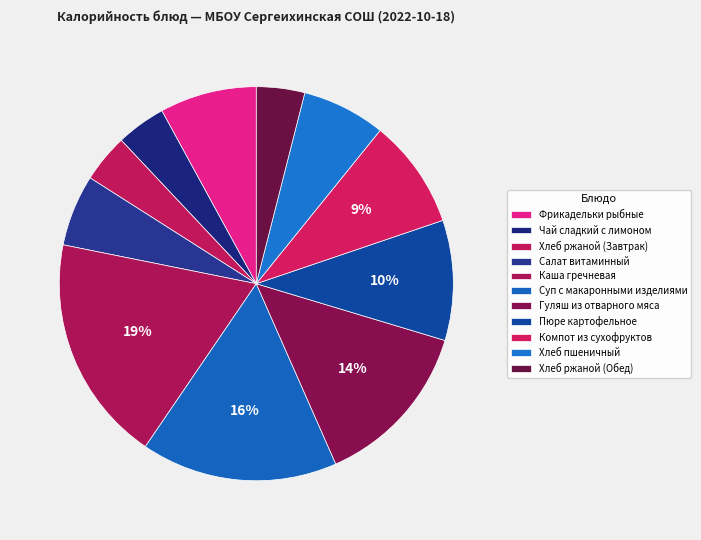

Rank the categories by value from highest to lowest.

Каша гречневая, Суп с макаронными изделиями, Гуляш из отварного мяса, Пюре картофельное, Компот из сухофруктов, Фрикадельки рыбные, Хлеб пшеничный, Салат витаминный, Чай сладкий с лимоном, Хлеб ржаной (Завтрак), Хлеб ржаной (Обед)